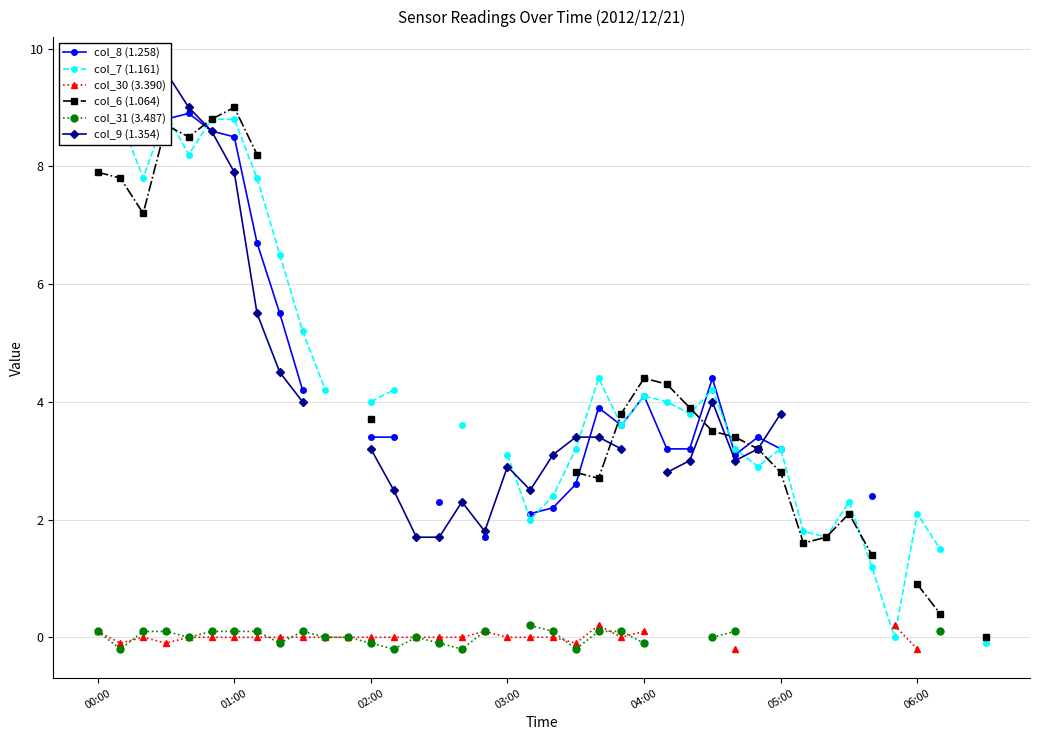

How many categories are shown in the chart?

40